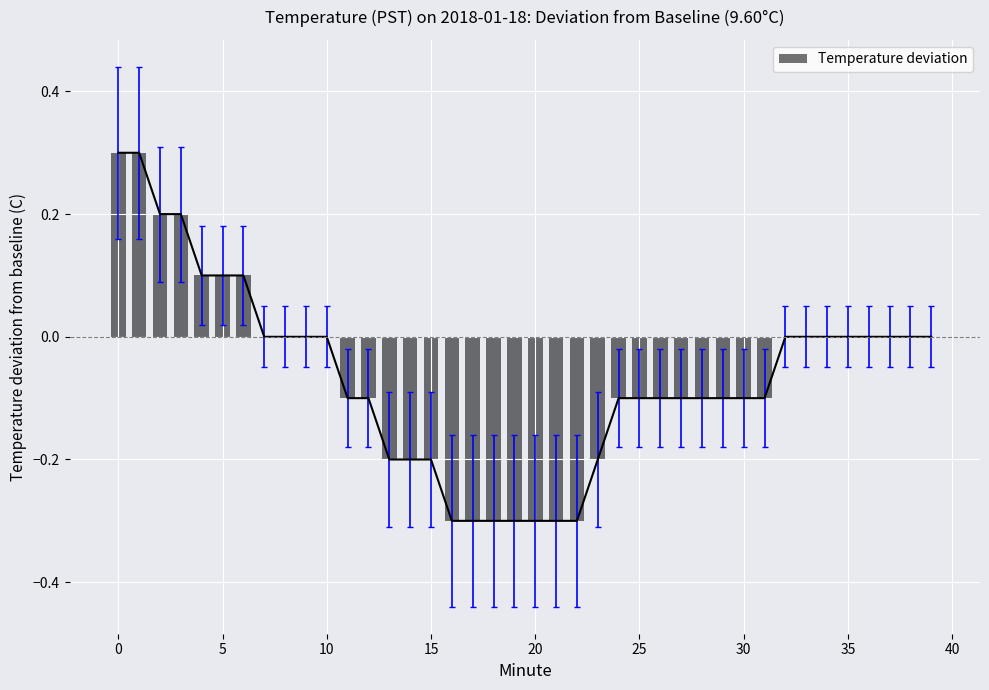

What is the sum of all Temperature deviation values?

-2.6